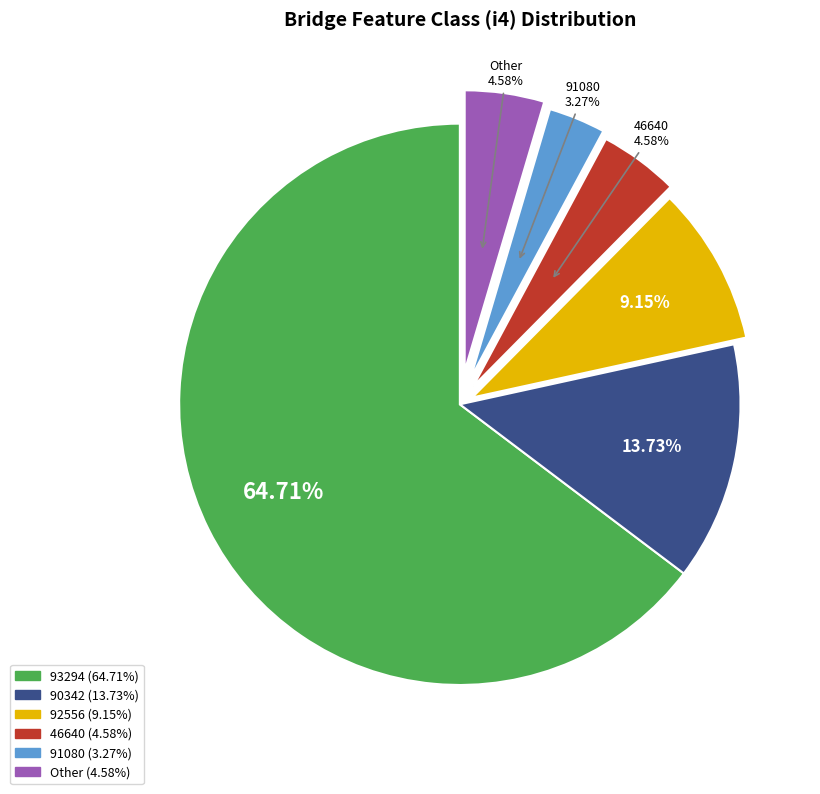

Is there a majority slice in this chart?

Yes